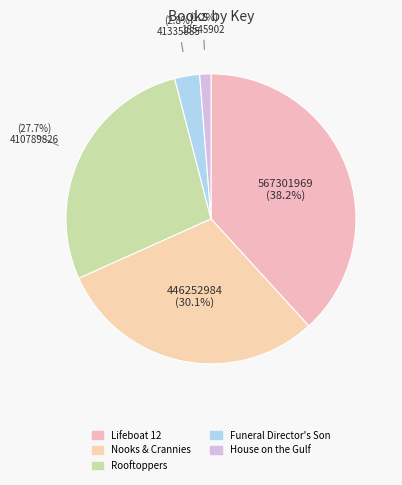

What percentage is the Nooks & Crannies slice, to the nearest percent?

30%